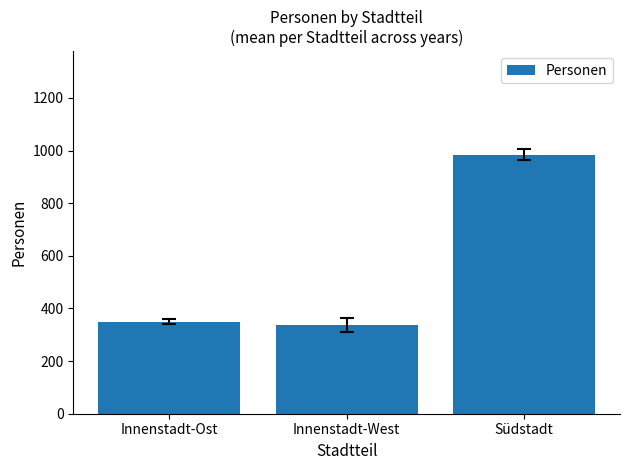

What is the label of the 3rd bar from the right?

Innenstadt-Ost